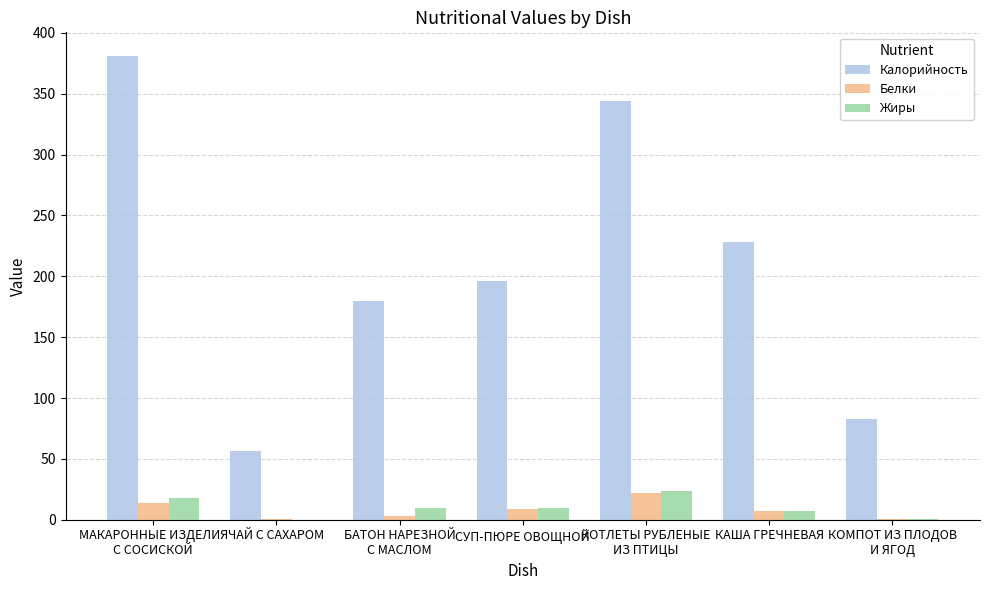

What is the spread (max minus min) of values at СУП-ПЮРЕ ОВОЩНОЙ?

187.1